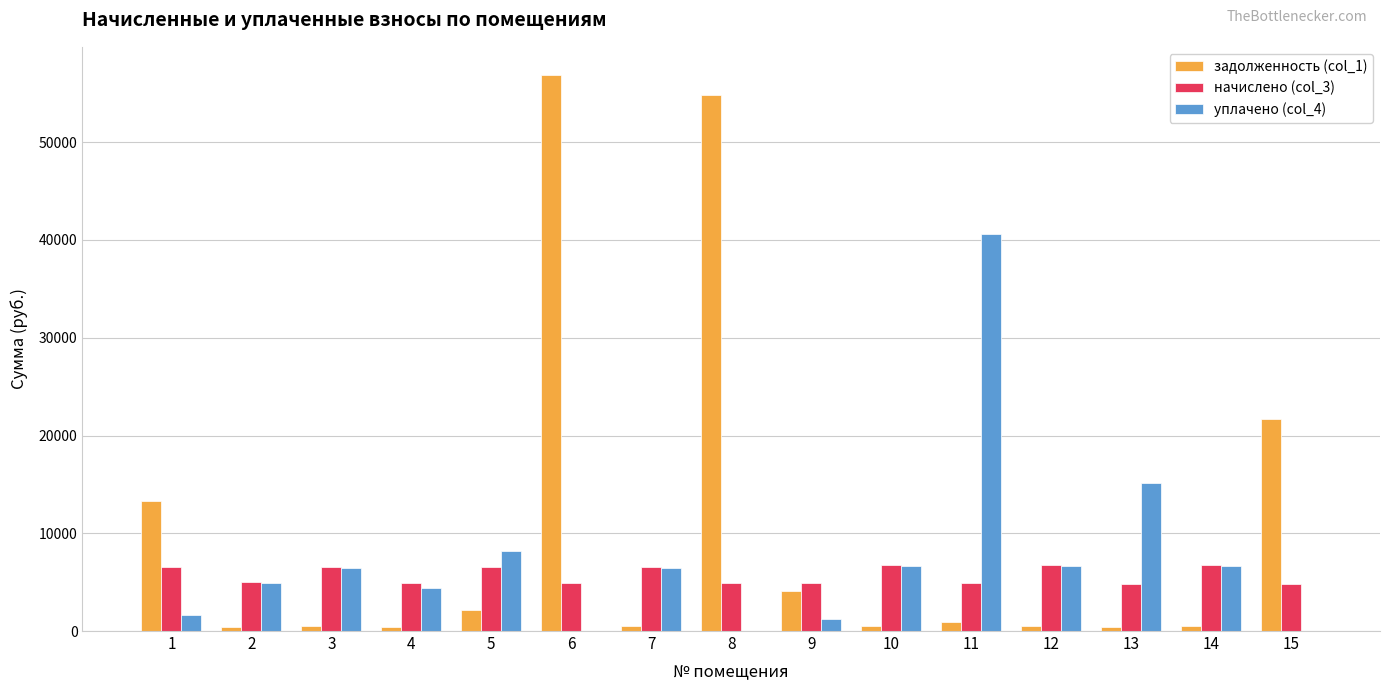

What is the maximum value shown in the chart?

56911.6